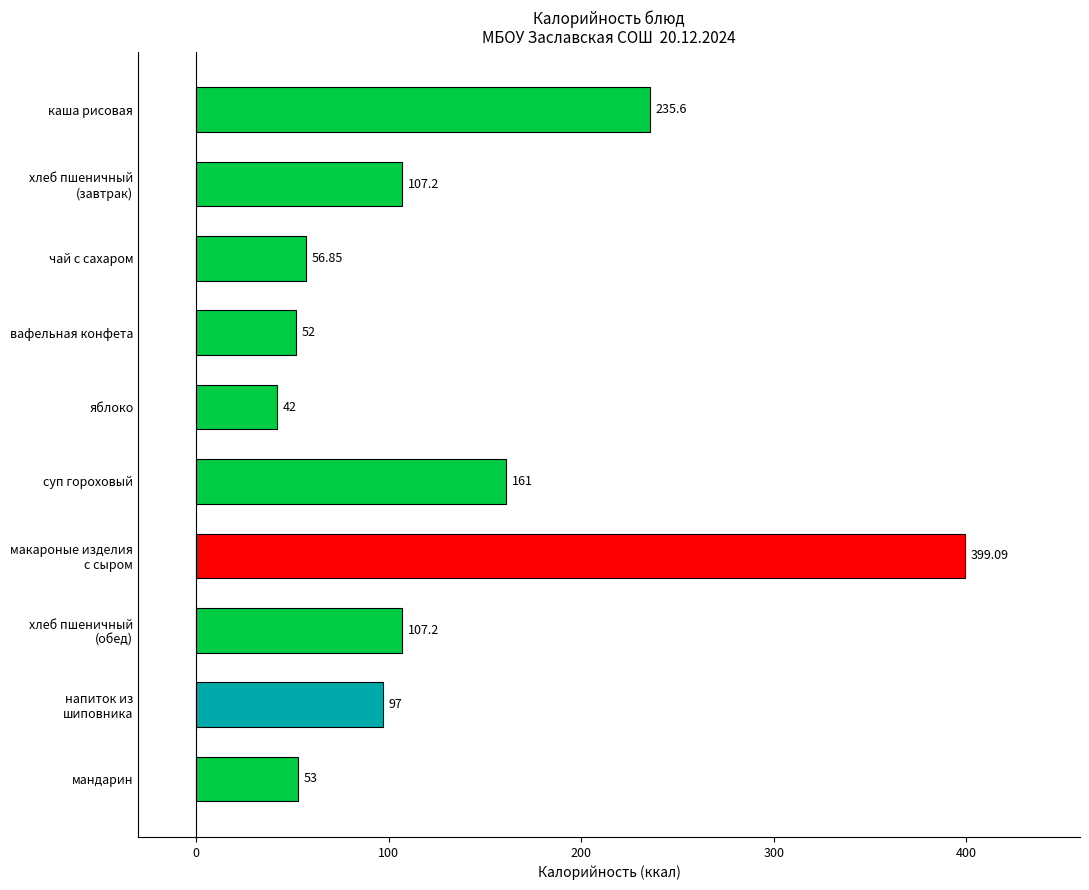

What is the label of the 4th bar from the top?

вафельная конфета